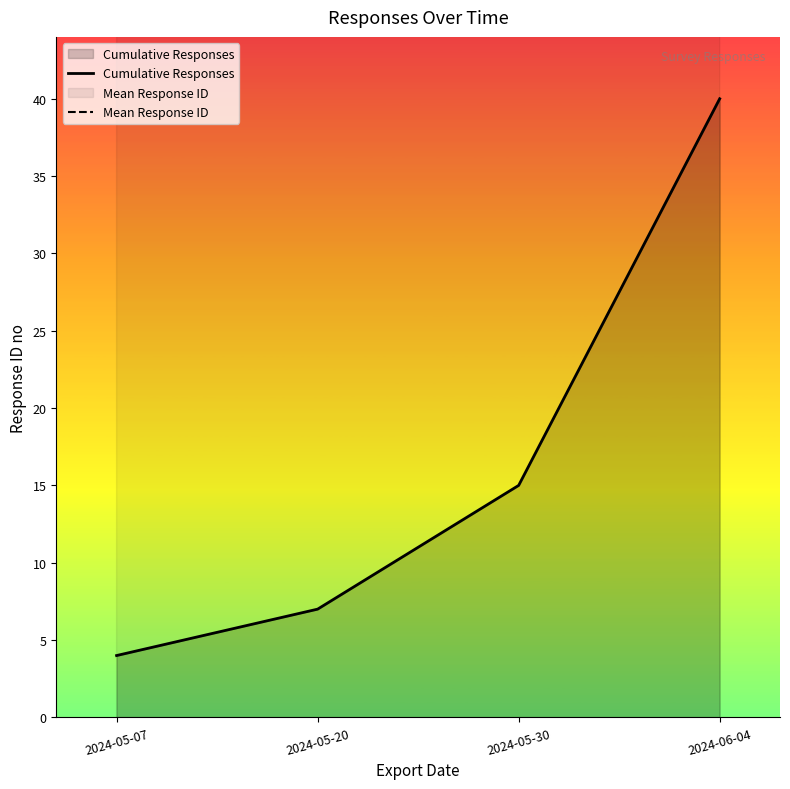

Rank the series at 2024-05-07 from highest to lowest value.

Mean Response ID, Cumulative Responses